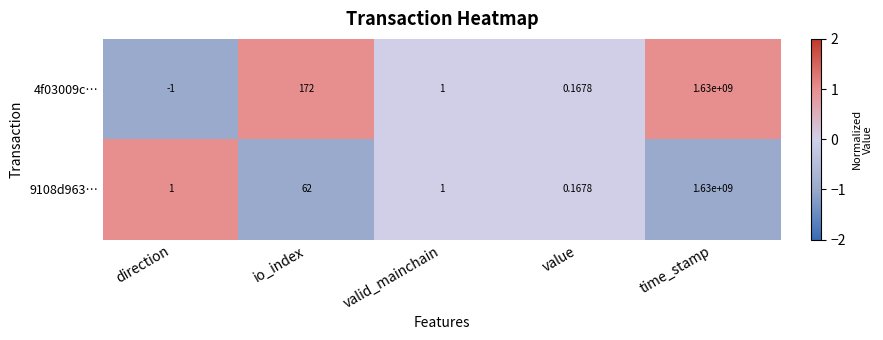

How many distinct data groups are displayed?

2